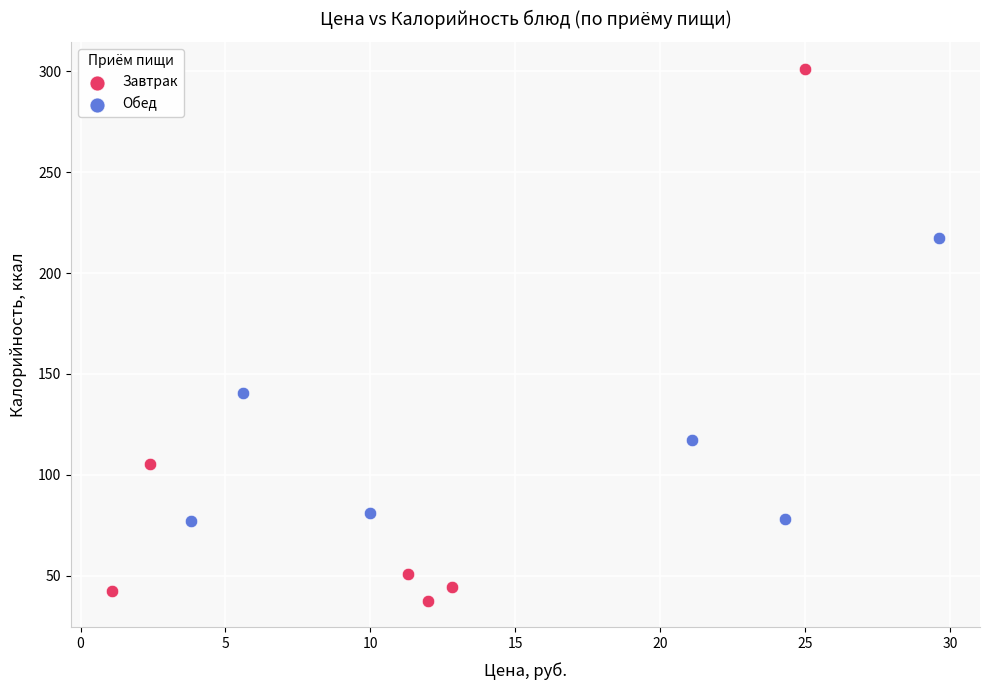

Which series has the widest spread of Y values?

Завтрак